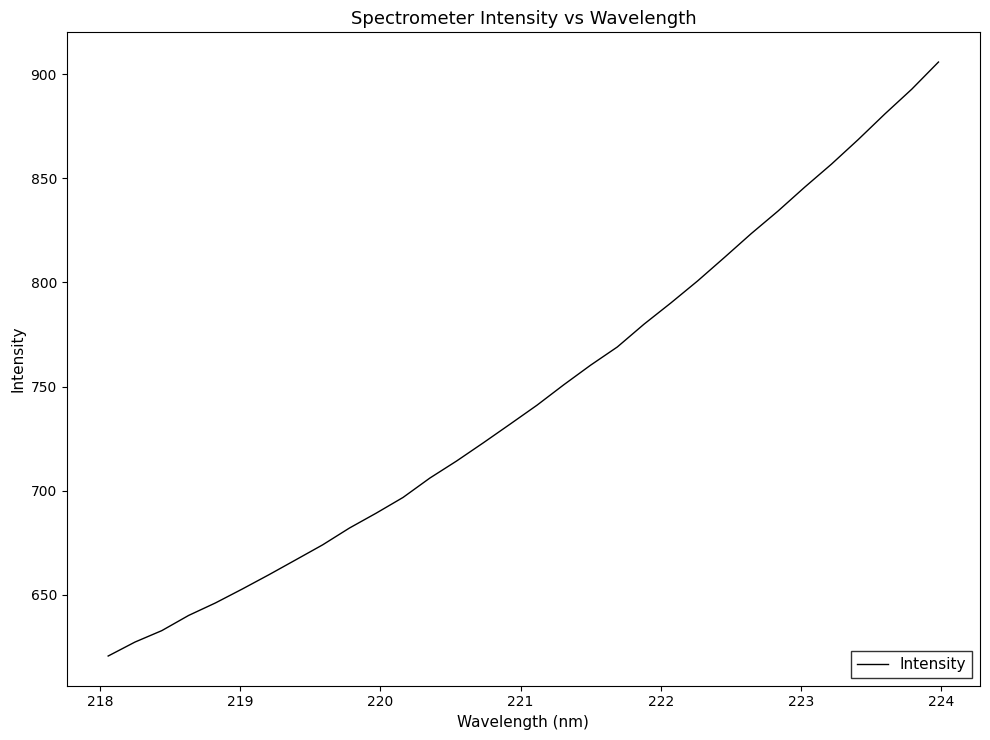

Is this an area chart (filled region under the line)?

No